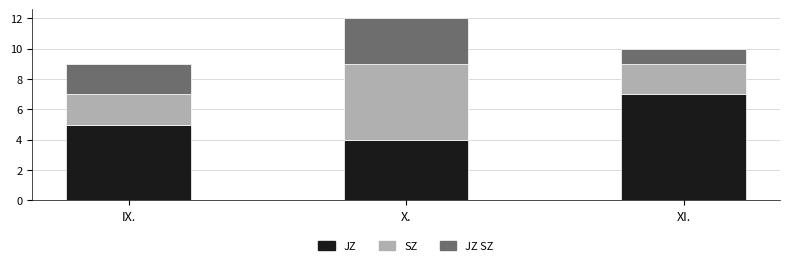

Rank the categories by JZ value from lowest to highest.

X., IX., XI.